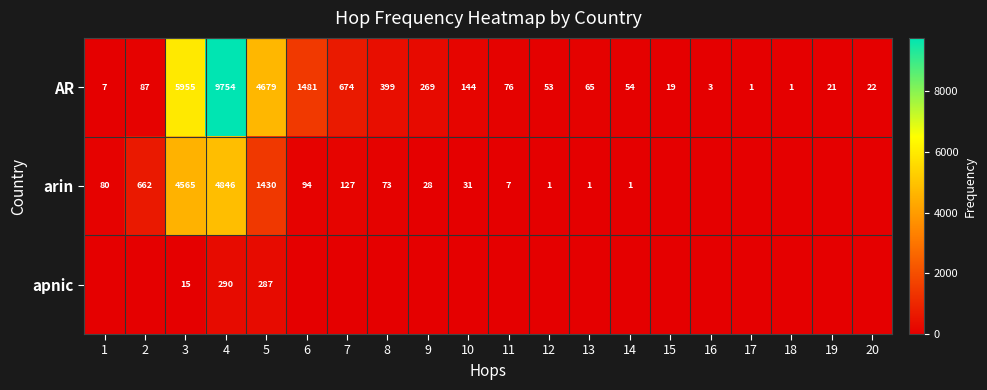

Between 19 and 14, which is larger?

14